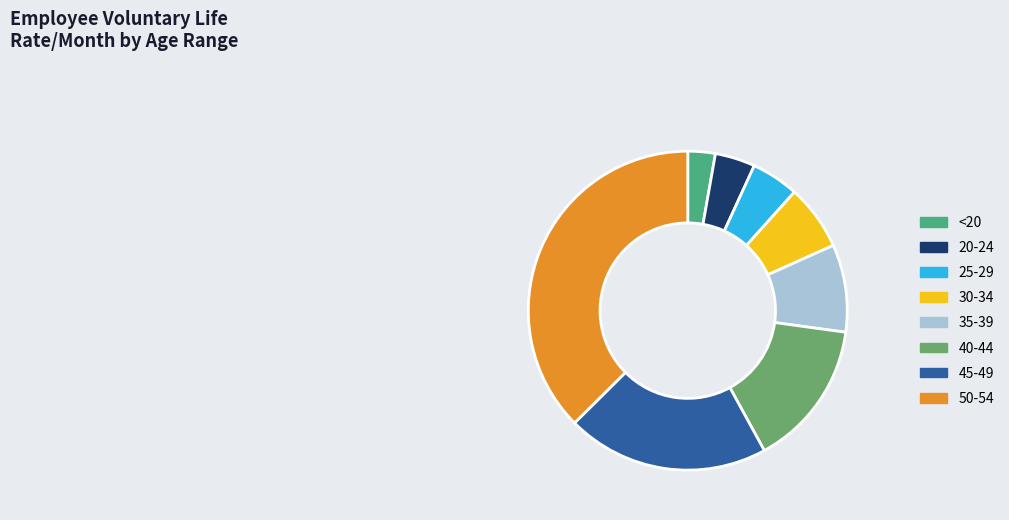

Which slice is the smallest?

<20